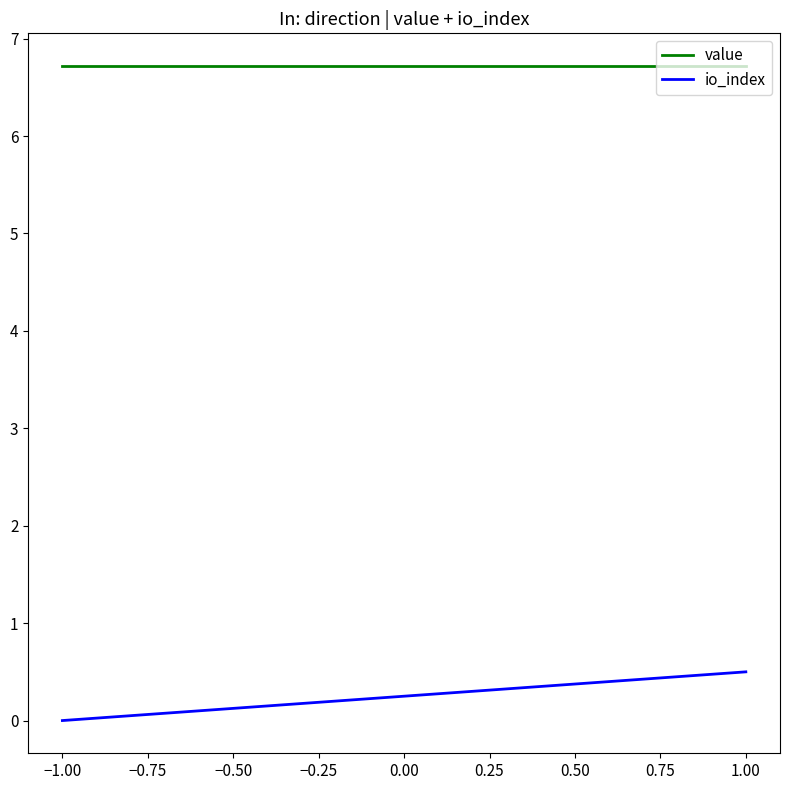

Is this an area chart (filled region under the line)?

No